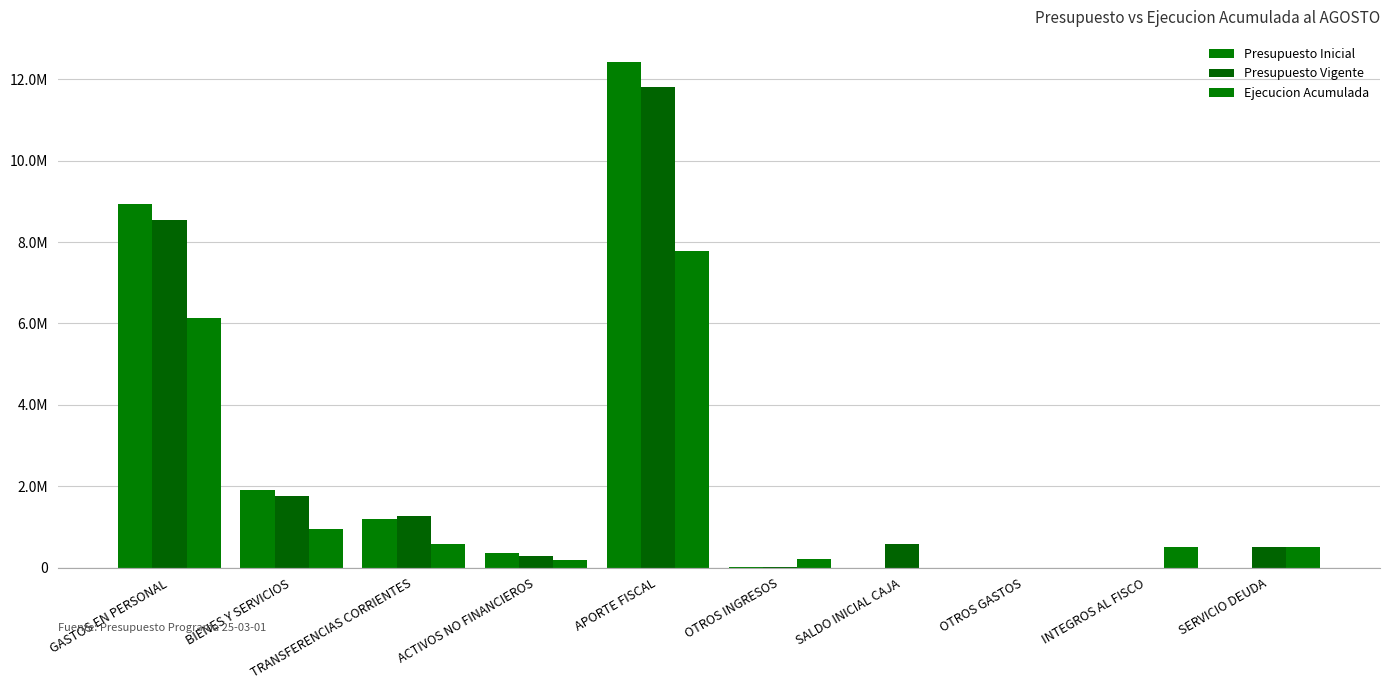

What is the difference between the maximum and minimum values in the Presupuesto Vigente series?

11804261